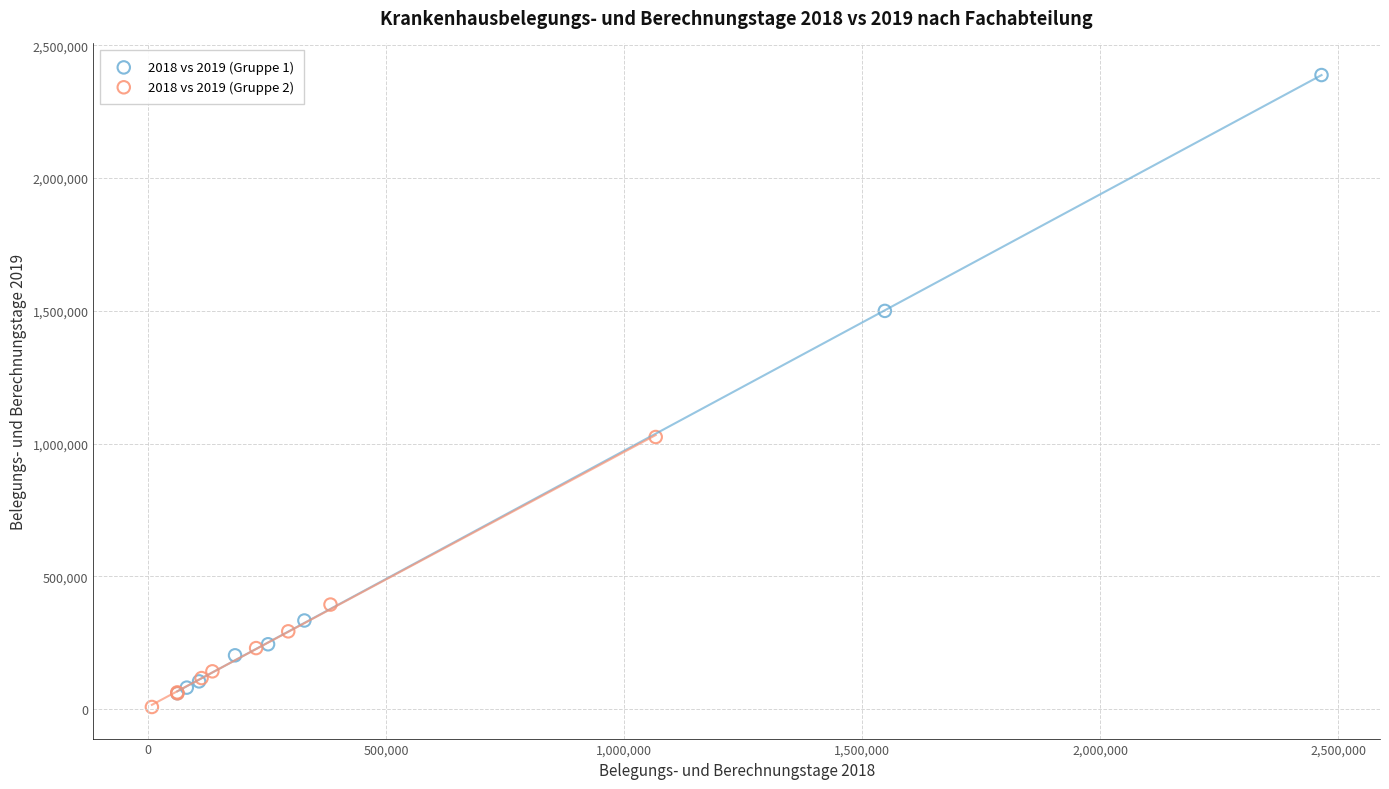

Which series reaches the minimum Y coordinate?

2018 vs 2019 (Gruppe 2)